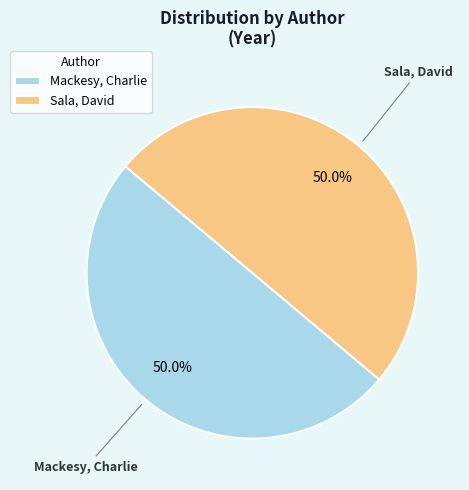

How much of the chart is everything except Sala, David?

50.0%